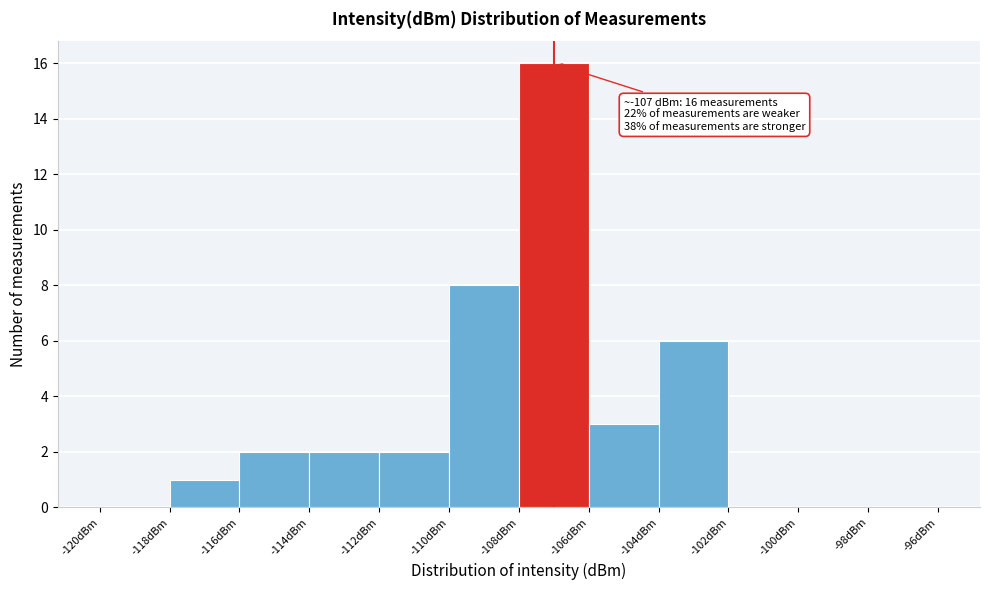

Over which range of the x-axis is the bar tallest?

-108 to -106